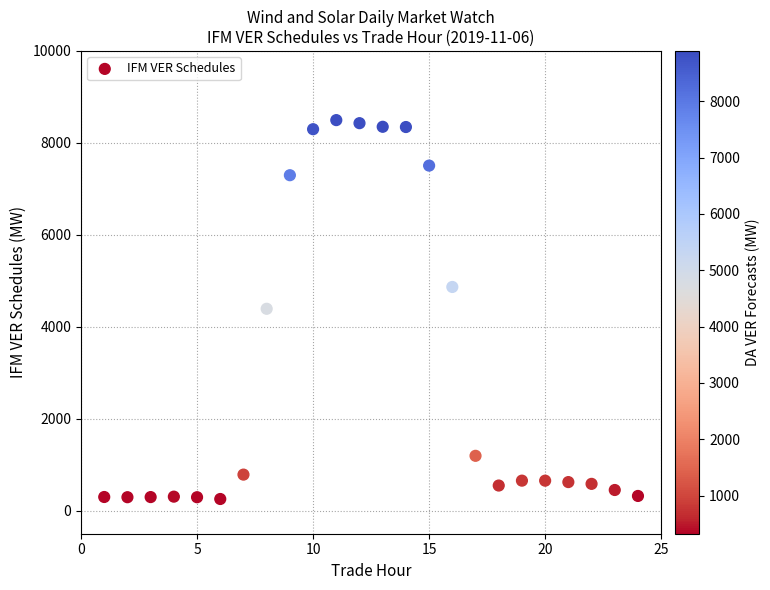

What is the range of X values (max minus min)?

23.0